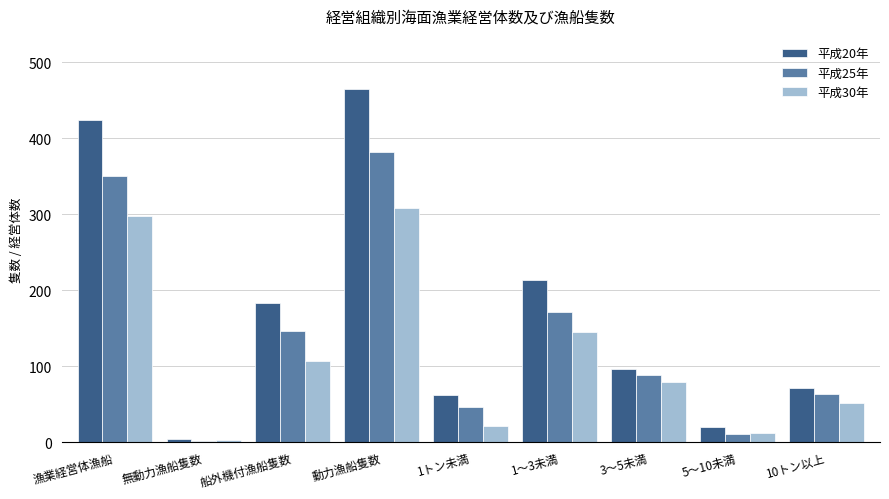

What is the sum of the 平成20年 values at 動力漁船隻数 and 1～3未満?

679